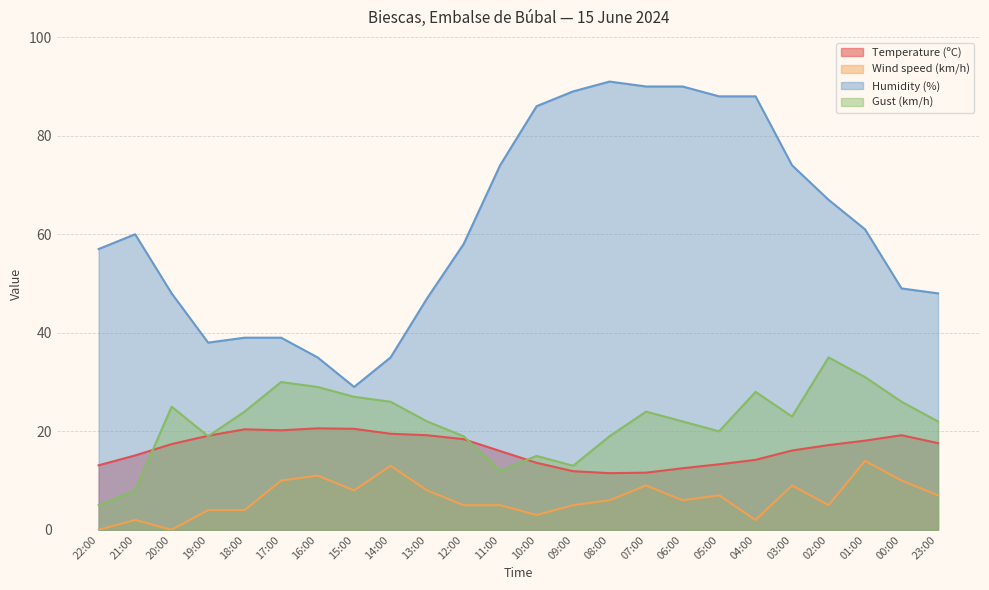

What are all the series names shown in the legend?

Temperature (ºC), Wind speed (km/h), Humidity (%), Gust (km/h)